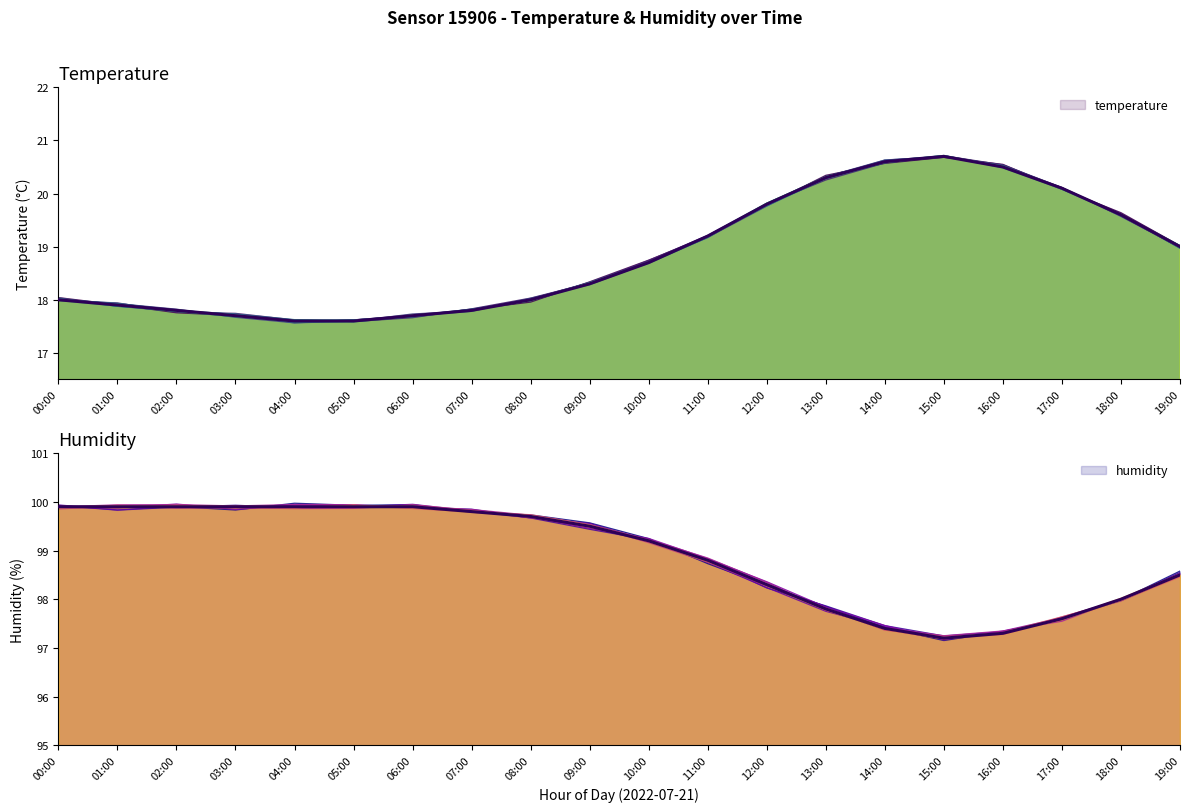

Between 06:00 and 19:00, which is larger?

19:00